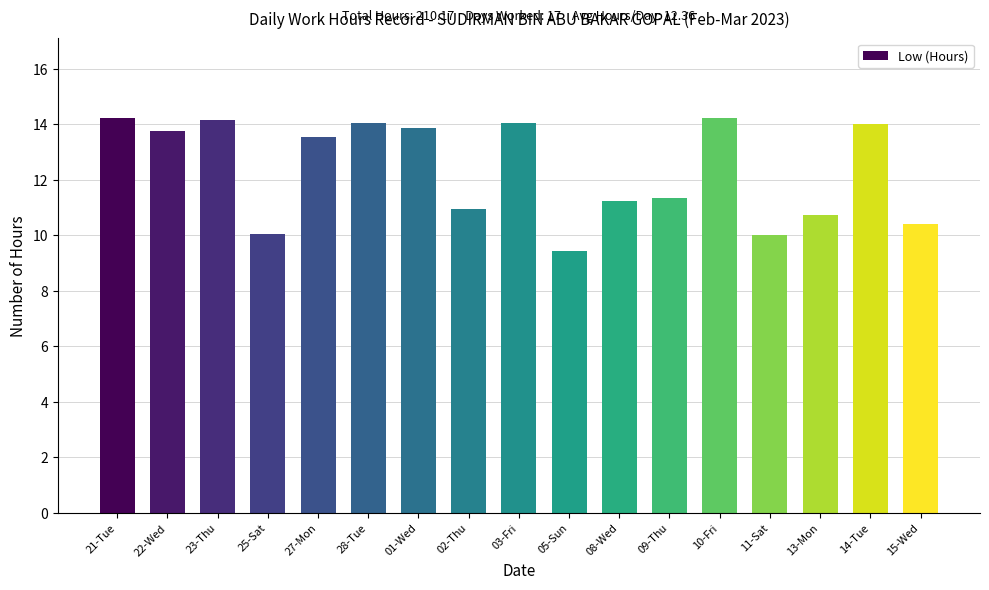

Which category has the lowest value across all series?

05-Sun